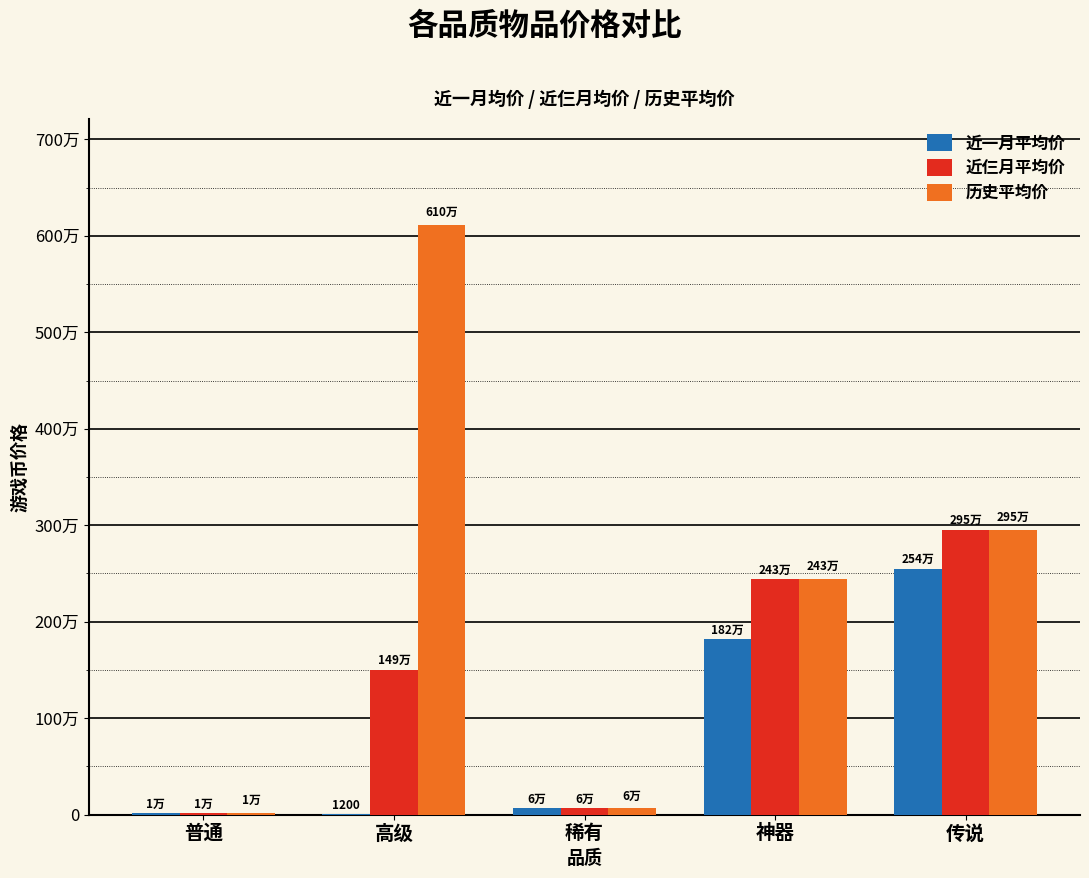

At how many categories does at least one series exceed 2413081?

3